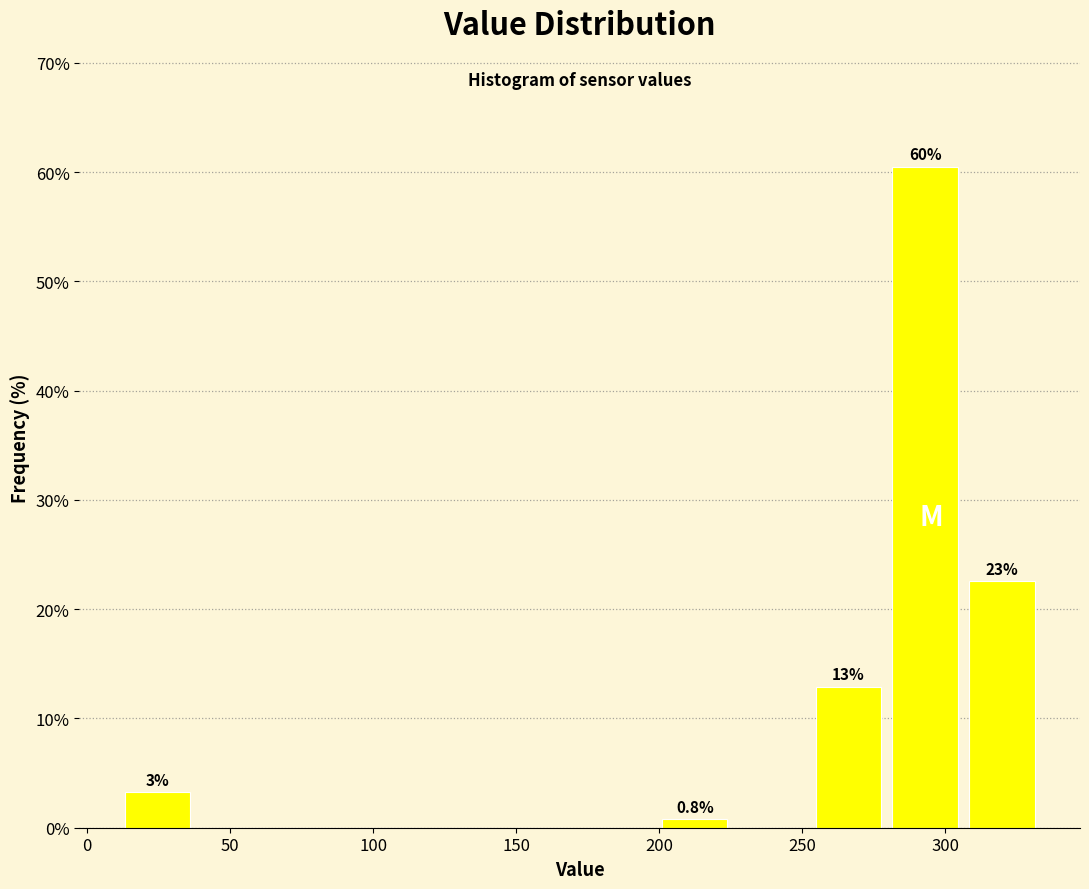

Which range on the x-axis has the tallest bar?

280 to 305